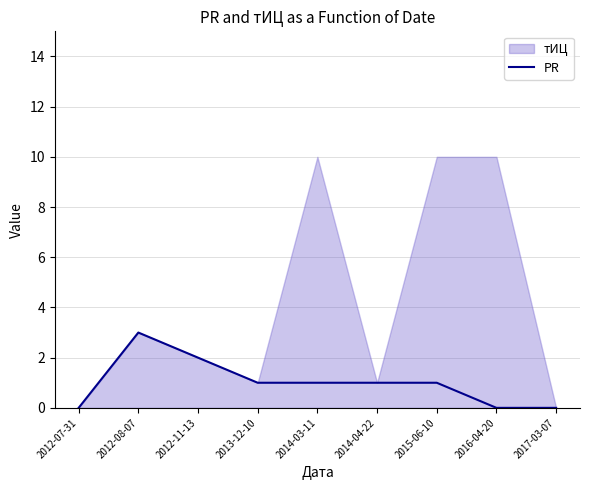

True or false: there are more than 1 points higher than both neighbors.

False